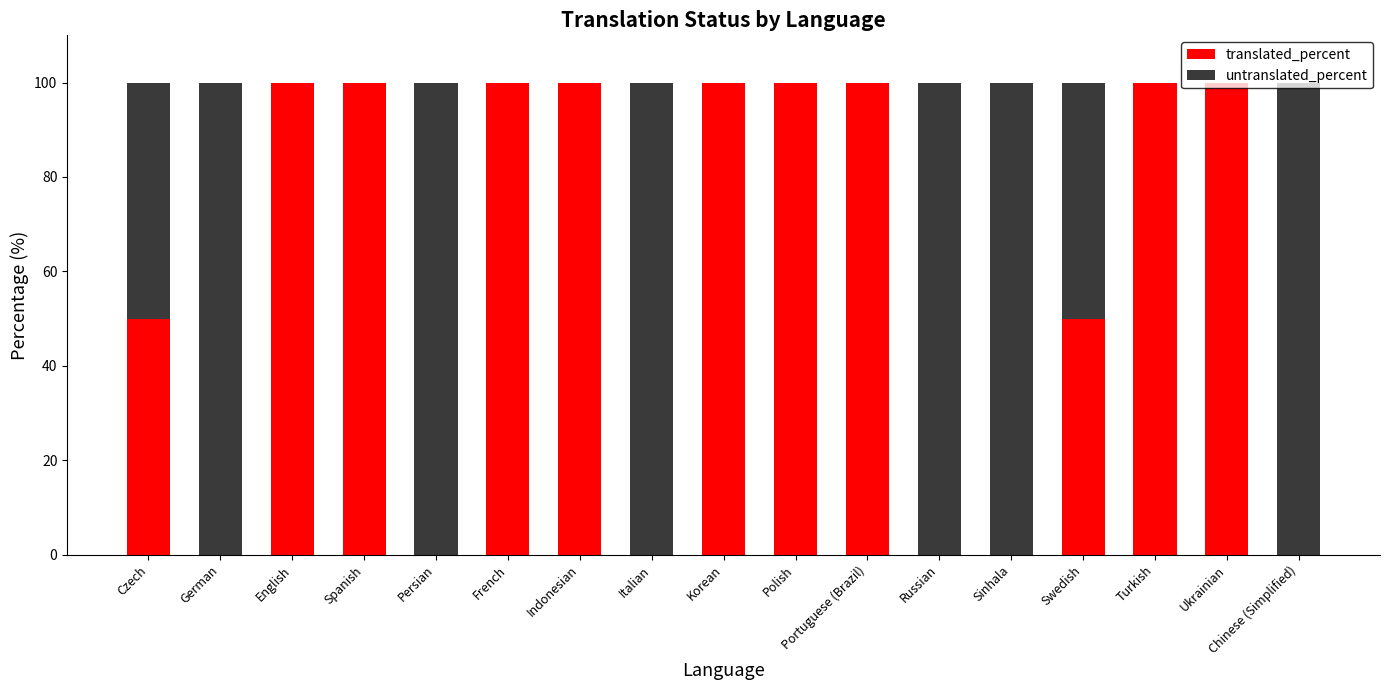

What is the total value across all series at French?

100